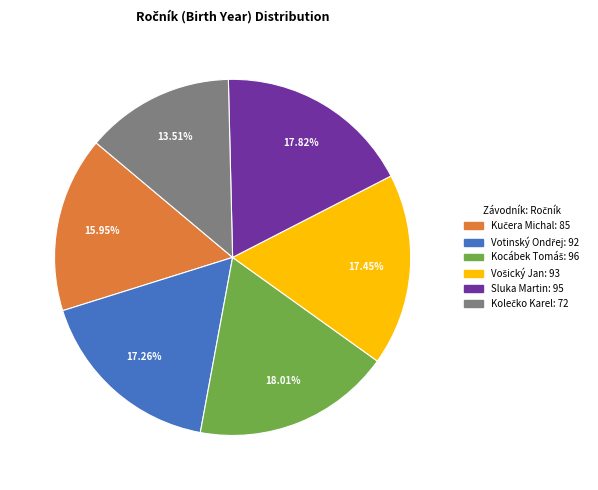

Does any single category account for the majority?

No